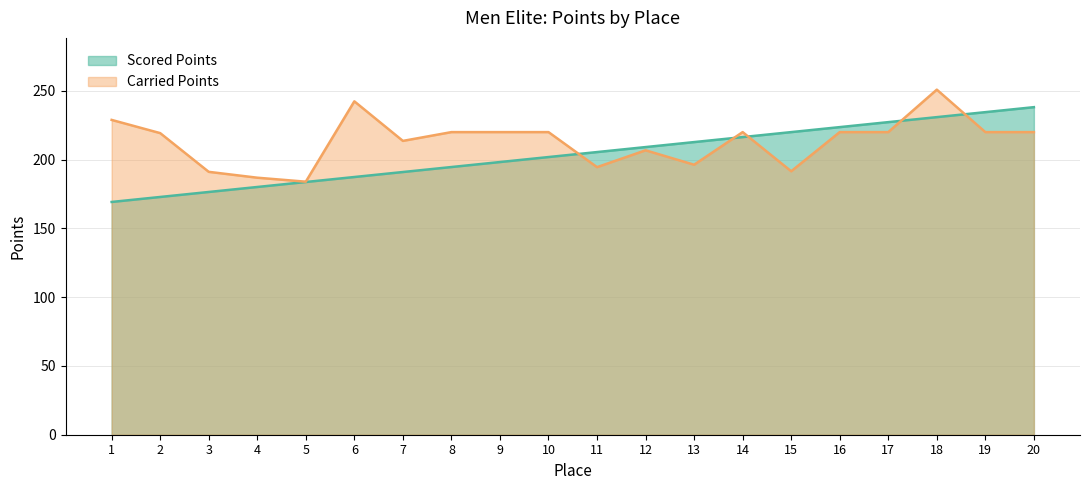

Count the number of data series in this chart.

2